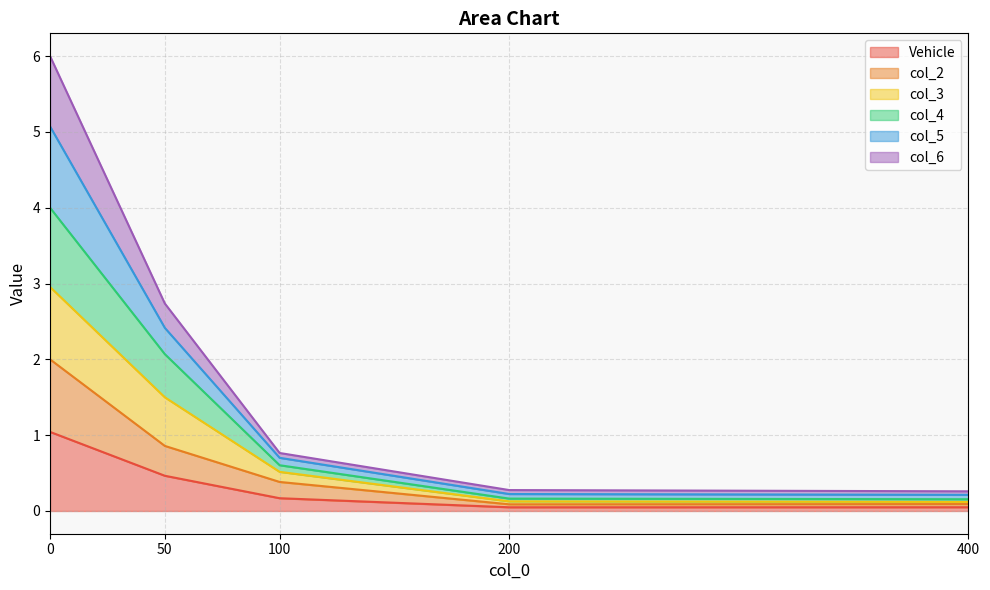

Which series has the widest spread of values?

col_5